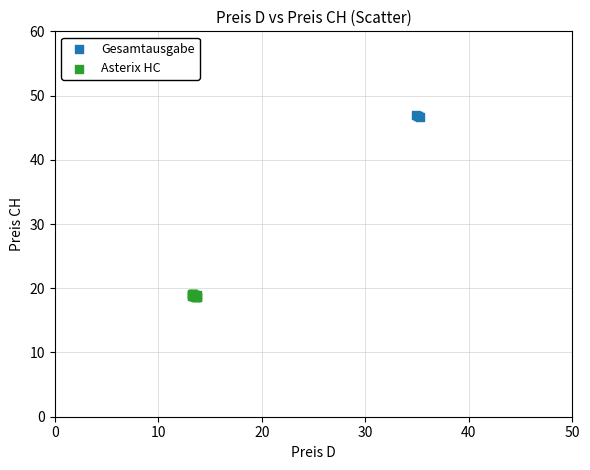

What are all the series names shown in the legend?

Gesamtausgabe, Asterix HC